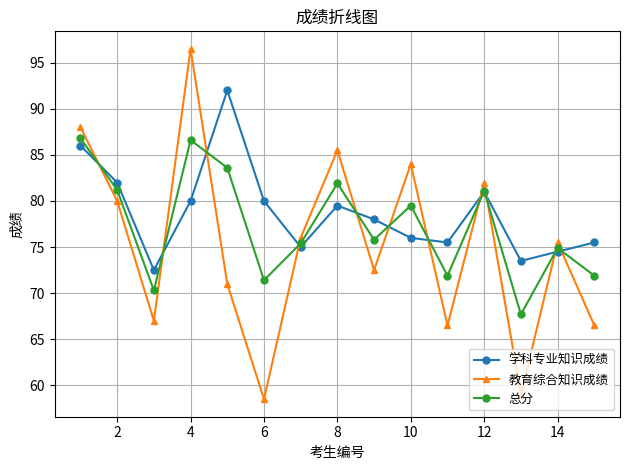

What is the difference between the second highest and second lowest values in the 学科专业知识成绩 series?

12.5